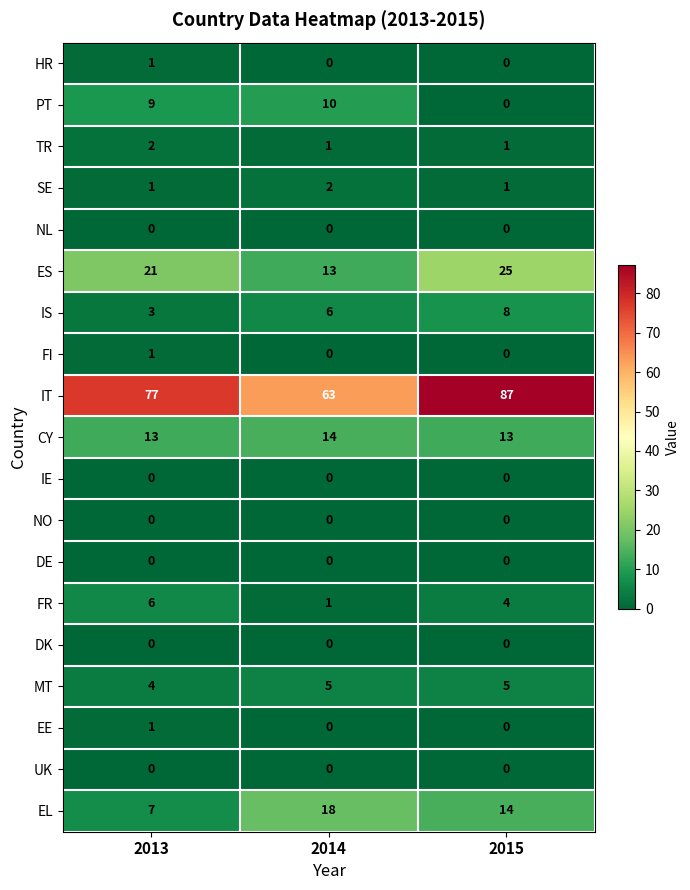

What is the difference between the highest and lowest values at 2014?

63